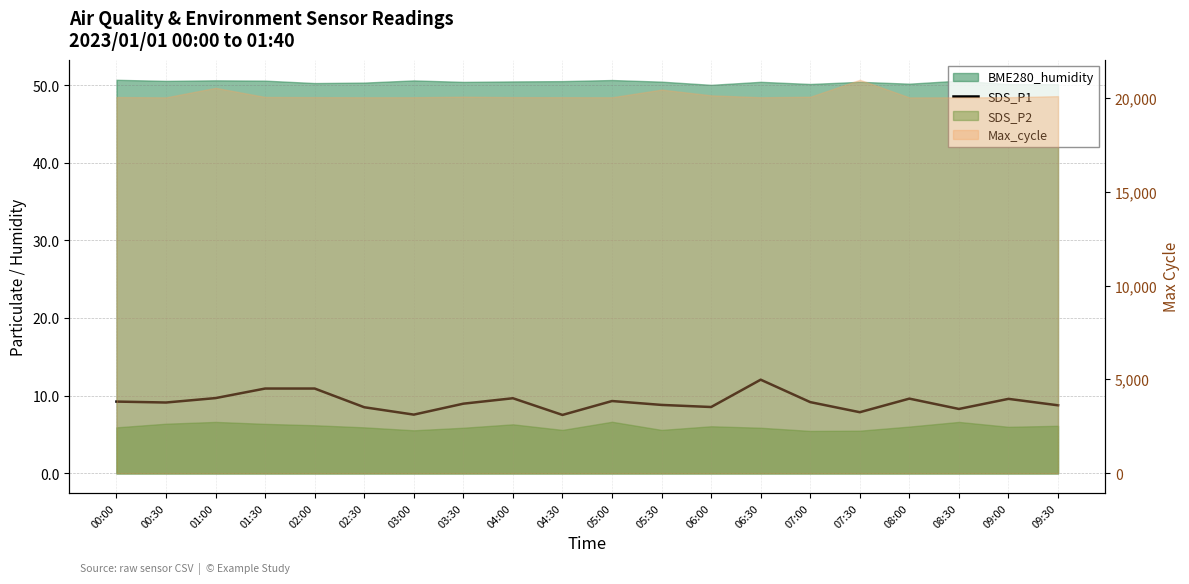

The chart shows a value of 10.9 at 02:00. True or false?

True